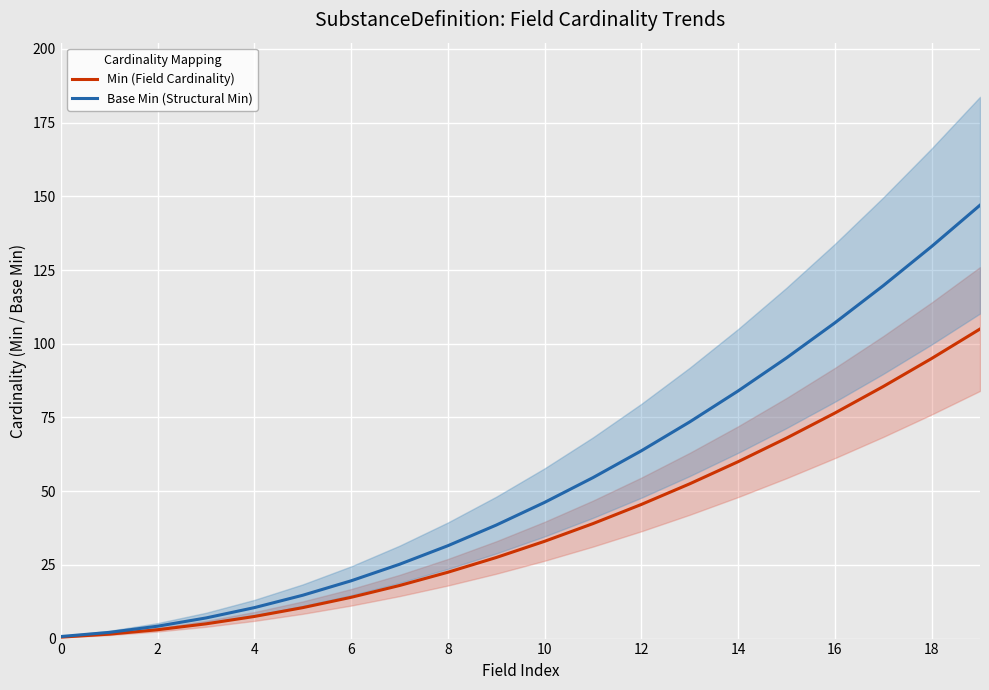

List the series in order of their overall mean, lowest first.

Min (Field Cardinality), Base Min (Structural Min)